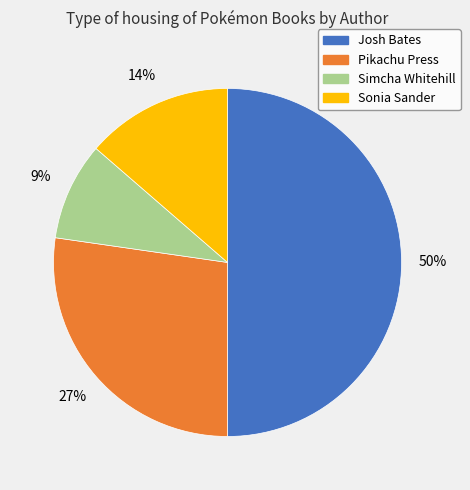

Which has a higher value, Pikachu Press or Simcha Whitehill?

Pikachu Press